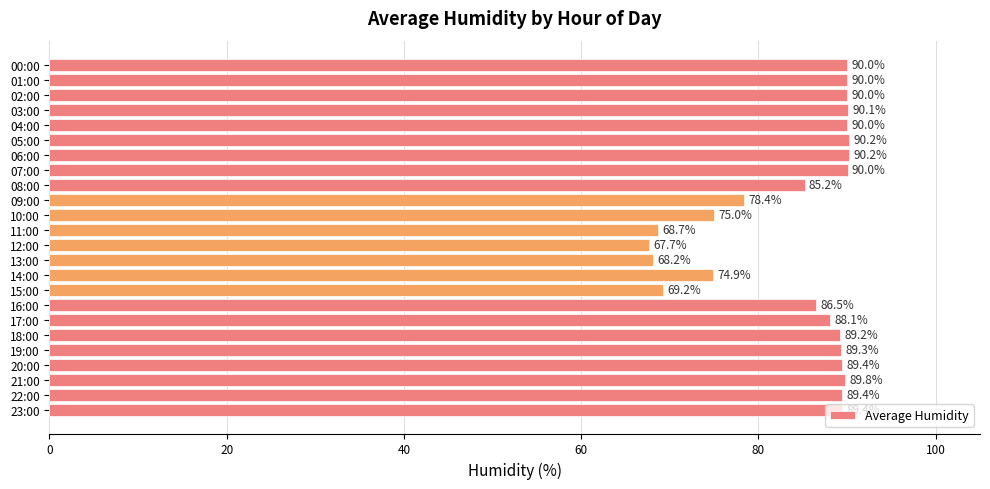

Are the bars horizontal?

Yes